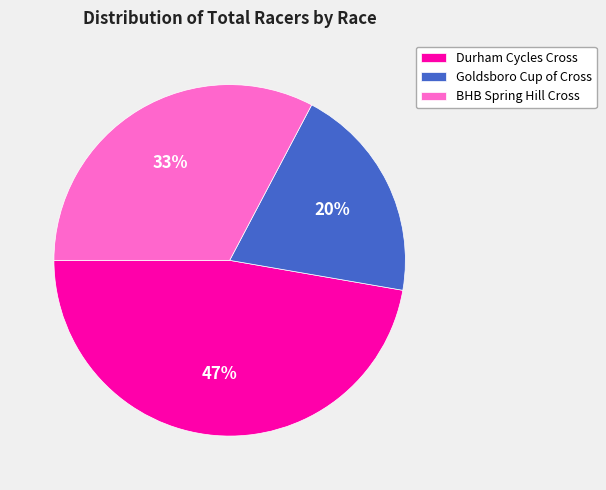

Approximately how many times larger is the value at BHB Spring Hill Cross compared to Goldsboro Cup of Cross?

1.6